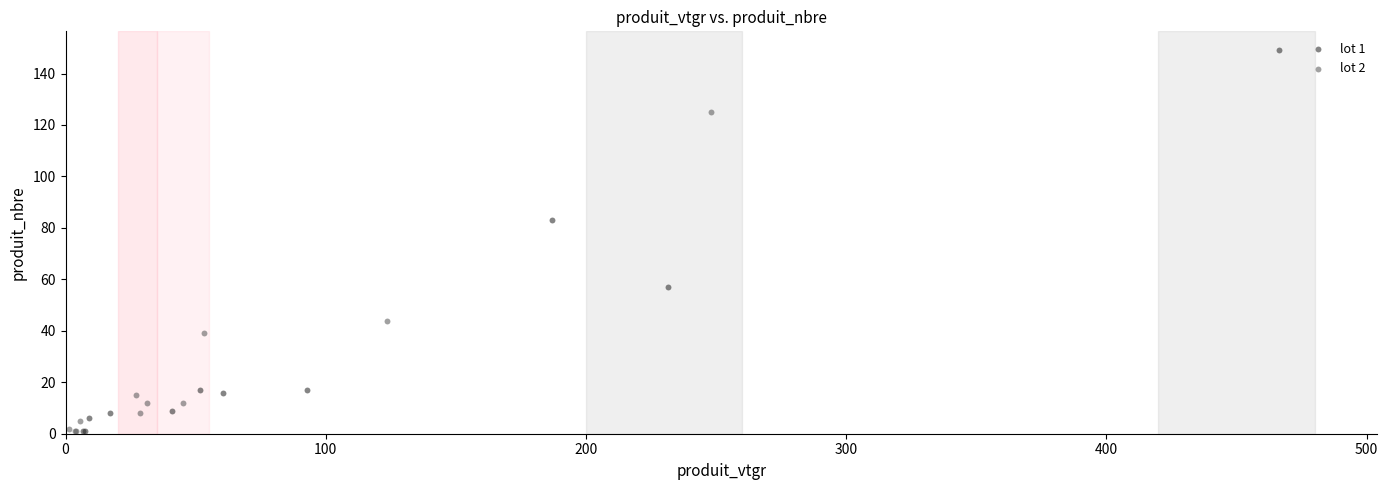

Which series has the largest Y range (max minus min)?

lot 1